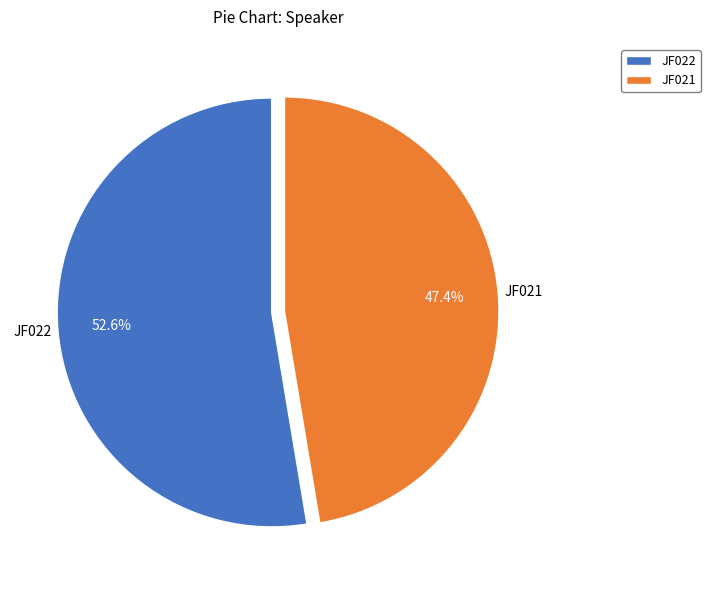

What is the largest slice in the pie chart?

JF022